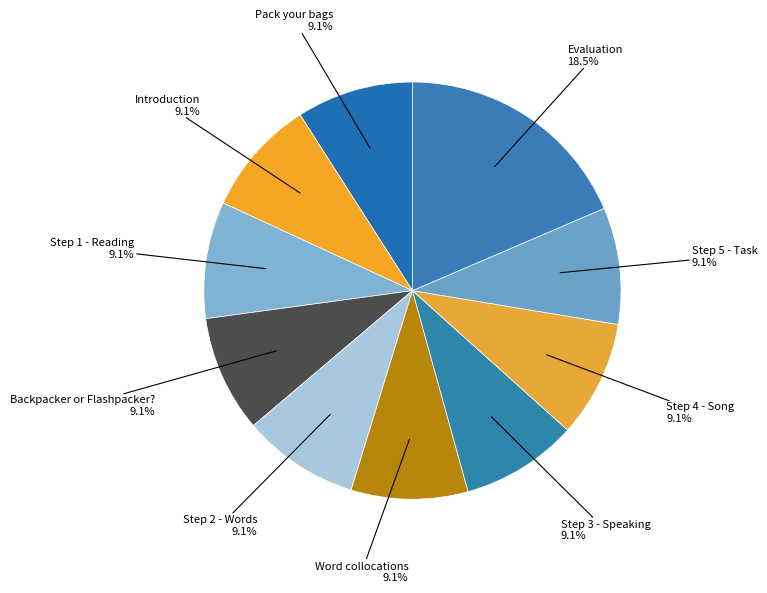

To the nearest percent, what is the difference between the largest and smallest slice percentages?

9%